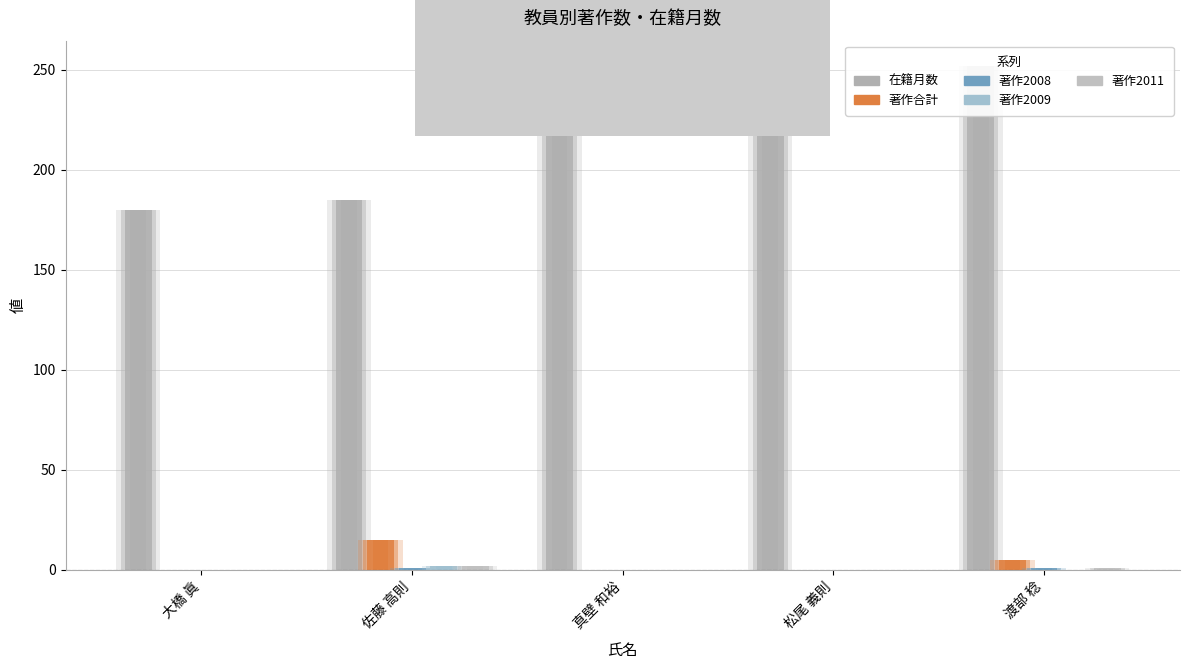

Reading left to right, what are all the values shown in this chart?

在籍月数: 180	185	252	240	252
著作合計: 0	15	0	0	5
著作2008: 0	1	0	0	1
著作2009: 0	2	0	0	0
著作2011: 0	2	0	0	1